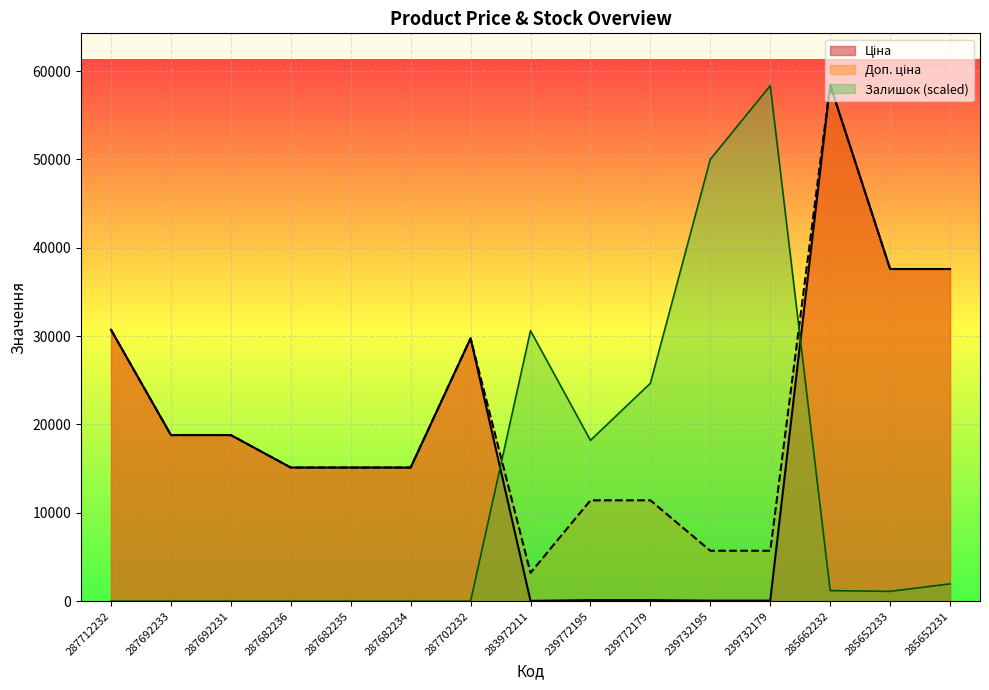

Which series changed the most between 287682235 and 239772195?

Залишок (scaled)